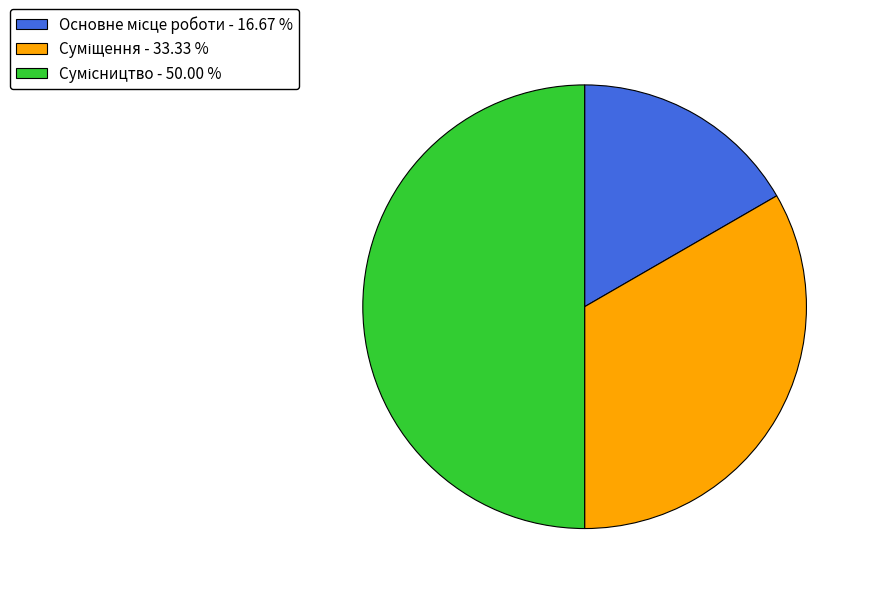

The Суміщення slice represents 33% of the pie. True or false?

True